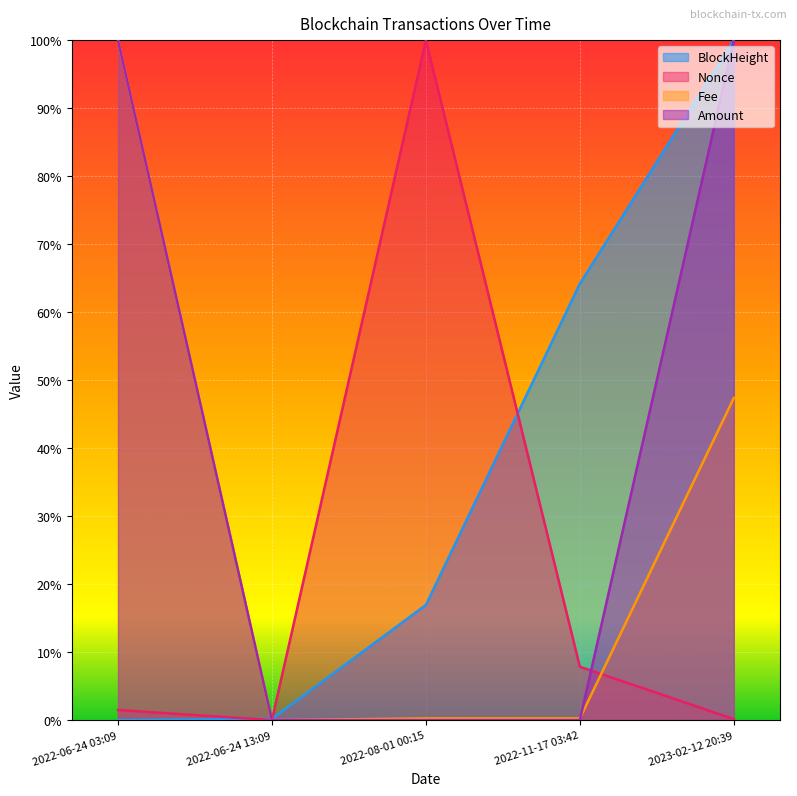

Reading left to right, extract all data points from this chart.

BlockHeight: 2022-06-24 03:09=0.0	2022-06-24 13:09=0.0	2022-08-01 00:15=0.2	2022-11-17 03:42=0.6	2023-02-12 20:39=1.0
Nonce: 2022-06-24 03:09=0.0	2022-06-24 13:09=0.0	2022-08-01 00:15=1.0	2022-11-17 03:42=0.1	2023-02-12 20:39=0.0
Fee: 2022-06-24 03:09=1.0	2022-06-24 13:09=0.0	2022-08-01 00:15=0.0	2022-11-17 03:42=0.0	2023-02-12 20:39=0.5
Amount: 2022-06-24 03:09=1.0	2022-06-24 13:09=0.0	2022-08-01 00:15=0.0	2022-11-17 03:42=0.0	2023-02-12 20:39=1.0